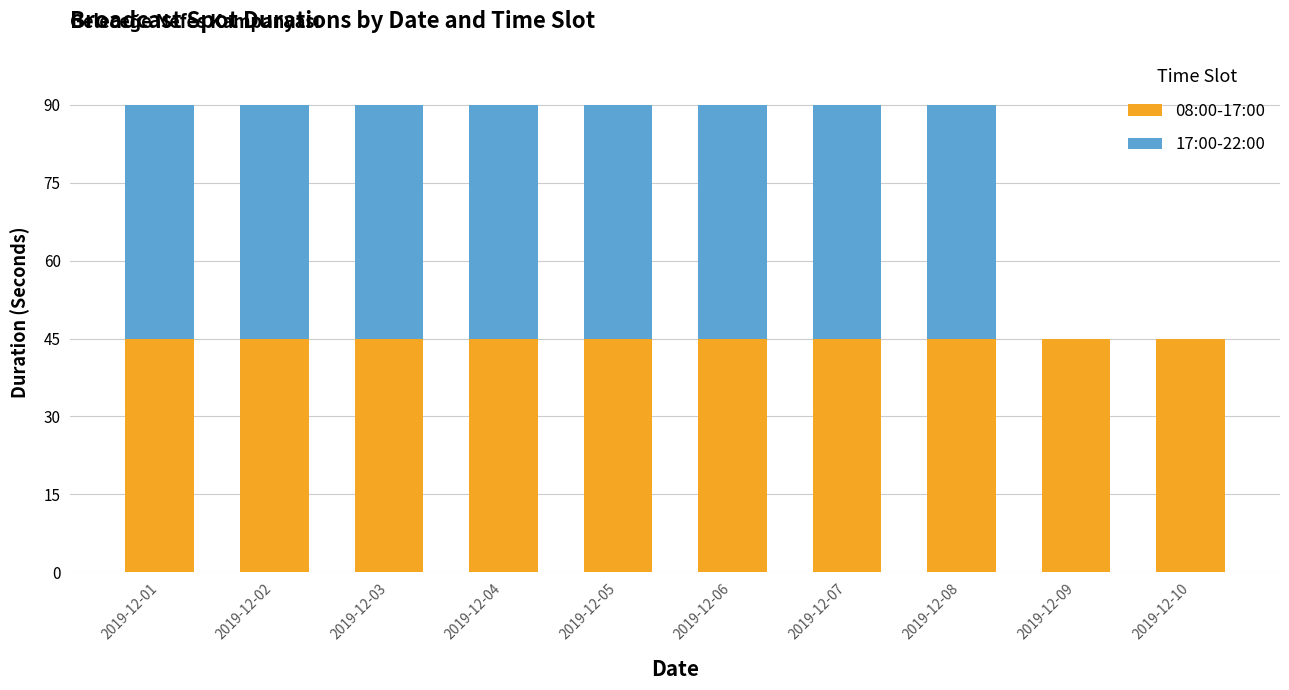

What is the total value across all series at 2019-12-10?

45